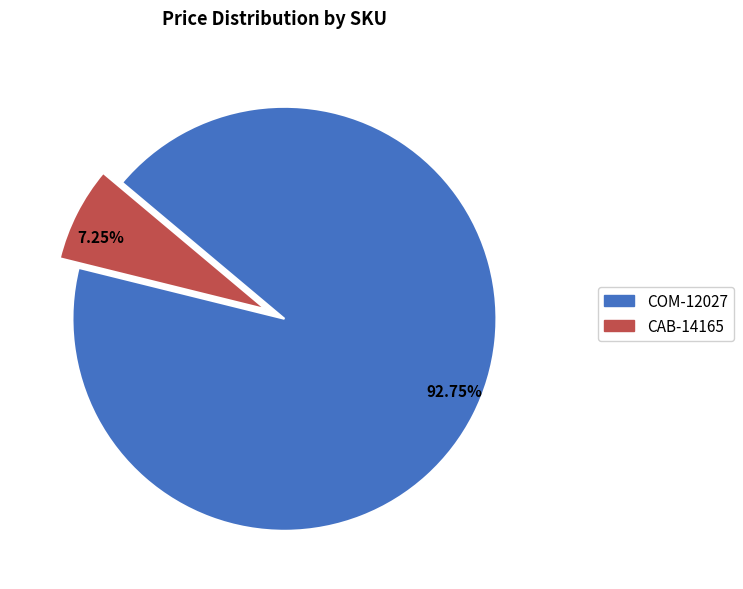

Count the number of slices in the pie.

2